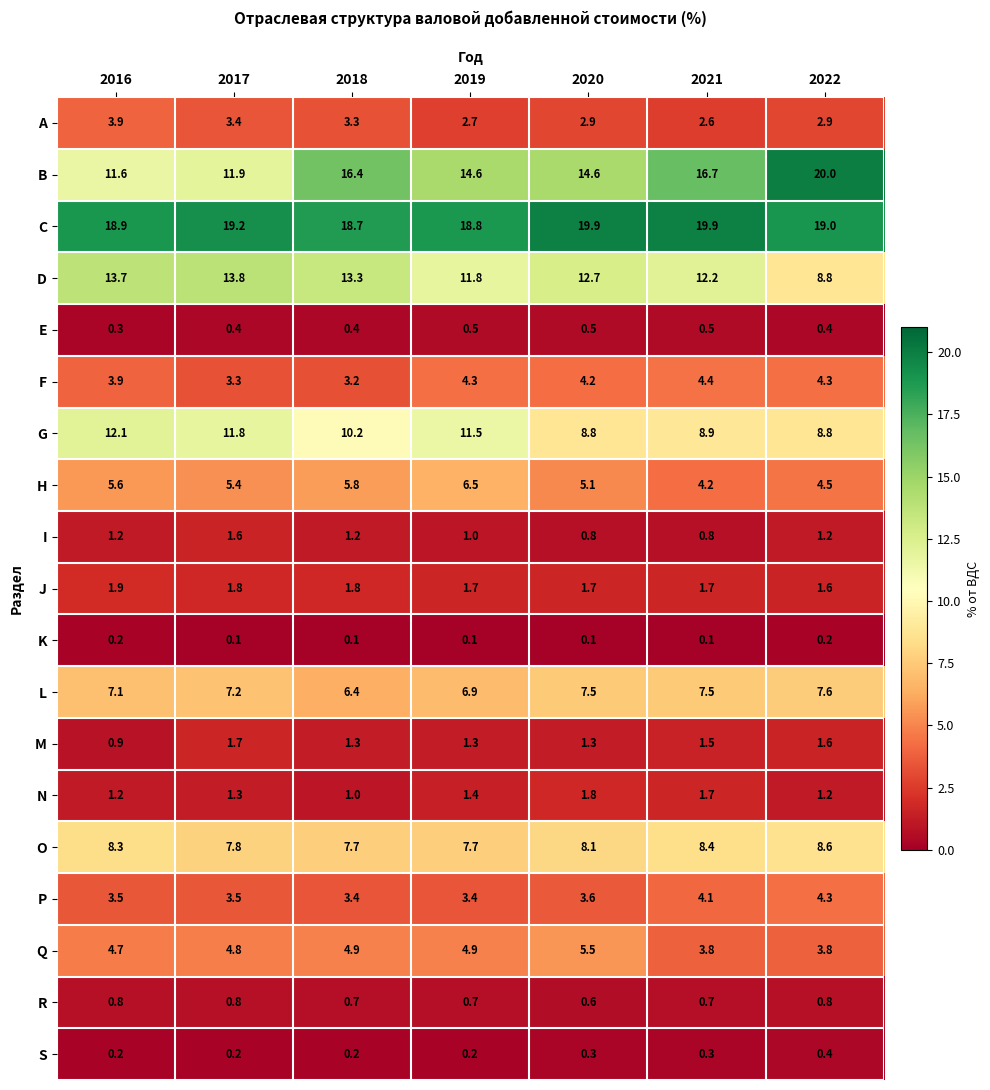

What is the sum of all S values?

1.8